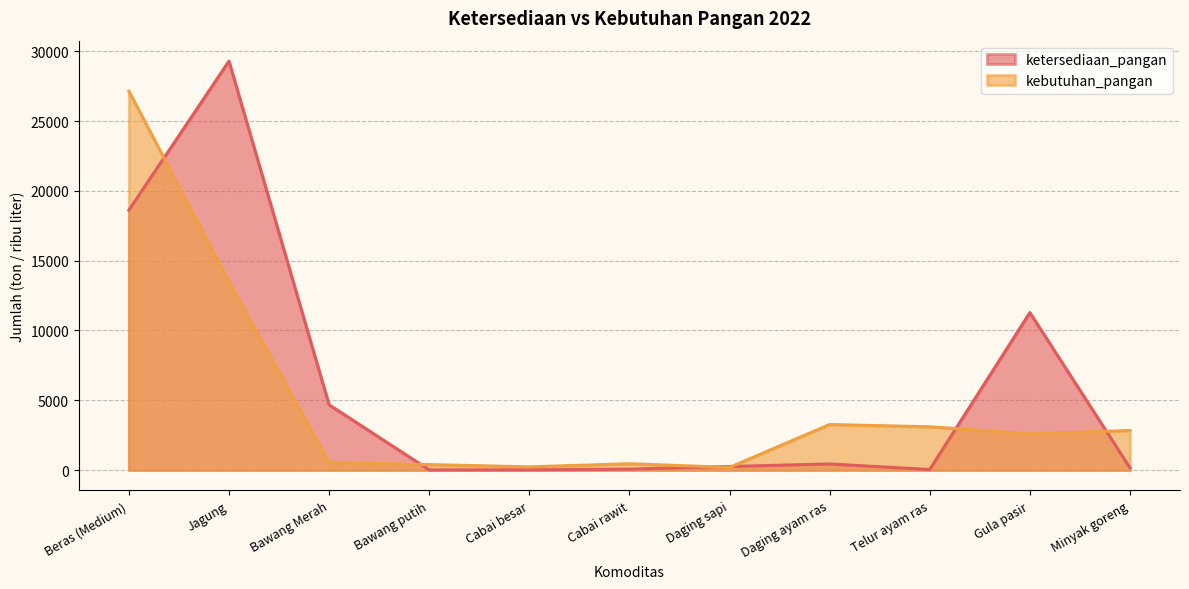

What are all the series names shown in the legend?

ketersediaan_pangan, kebutuhan_pangan